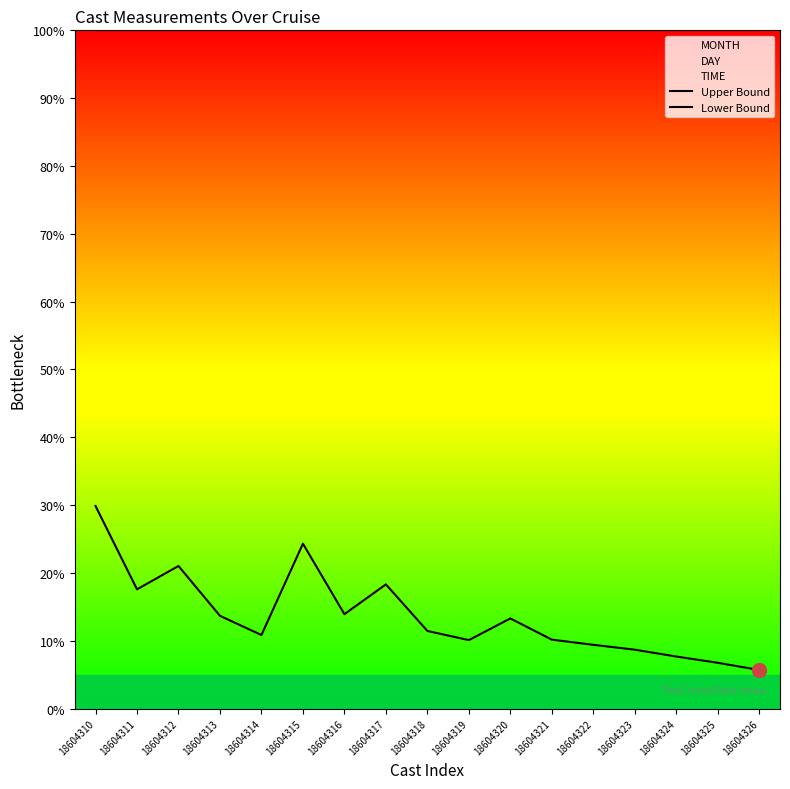

Reading left to right, what are all the values shown in this chart?

Upper Bound: 18604310=100.0	18604311=100.0	18604312=100.0	18604313=100.0	18604314=100.0	18604315=100.0	18604316=100.0	18604317=100.0	18604318=100.0	18604319=100.0	18604320=100.0	18604321=100.0	18604322=100.0	18604323=100.0	18604324=100.0	18604325=100.0	18604326=100.0
Lower Bound: 18604310=29.9	18604311=17.6	18604312=21.0	18604313=13.7	18604314=10.8	18604315=24.3	18604316=13.9	18604317=18.3	18604318=11.4	18604319=10.1	18604320=13.3	18604321=10.2	18604322=9.4	18604323=8.7	18604324=7.7	18604325=6.7	18604326=5.7